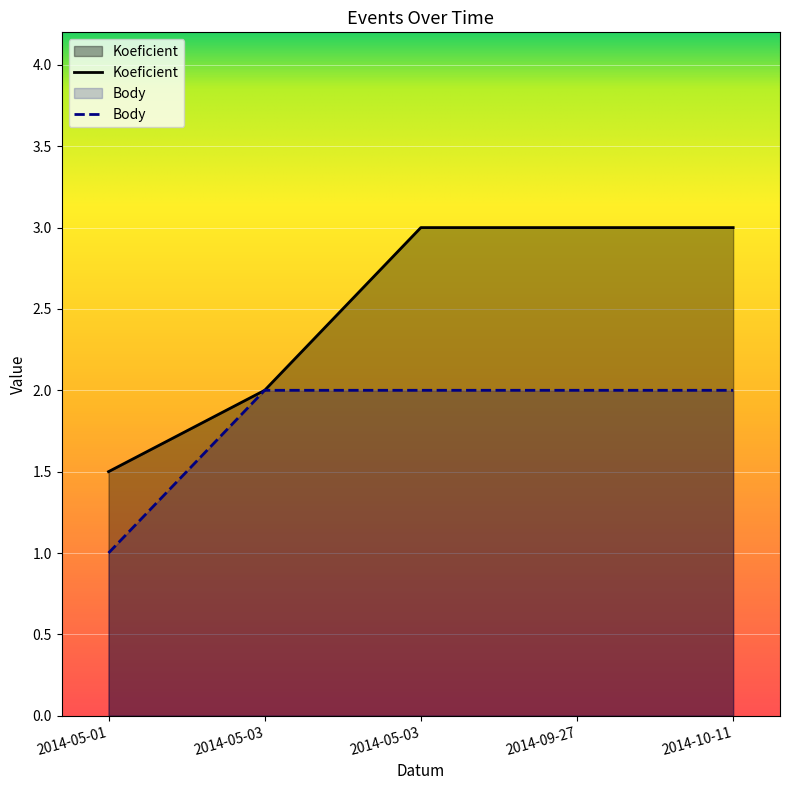

The Koeficient series shows 1.6 at 2014-09-27. True or false?

False